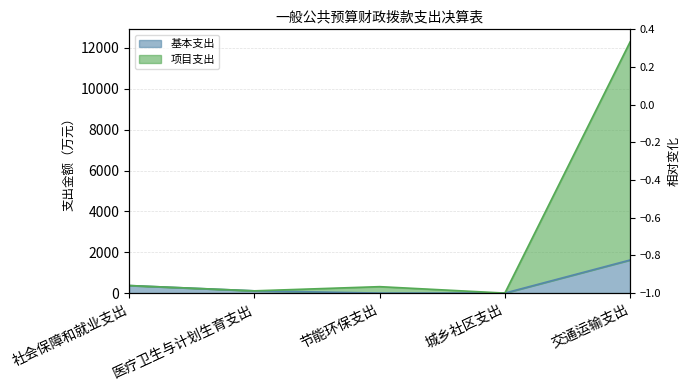

Rank the categories by 项目支出 value from lowest to highest.

城乡社区支出, 医疗卫生与计划生育支出, 节能环保支出, 社会保障和就业支出, 交通运输支出